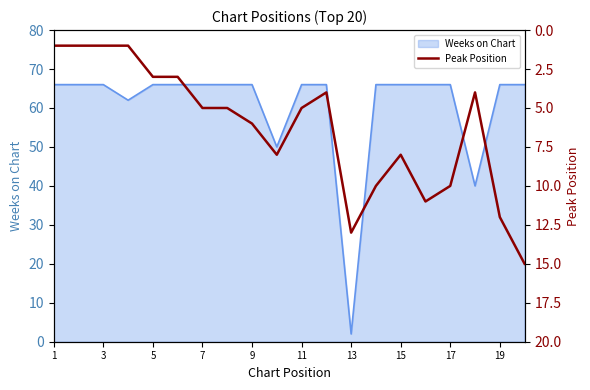

Does the chart have visible grid lines?

No